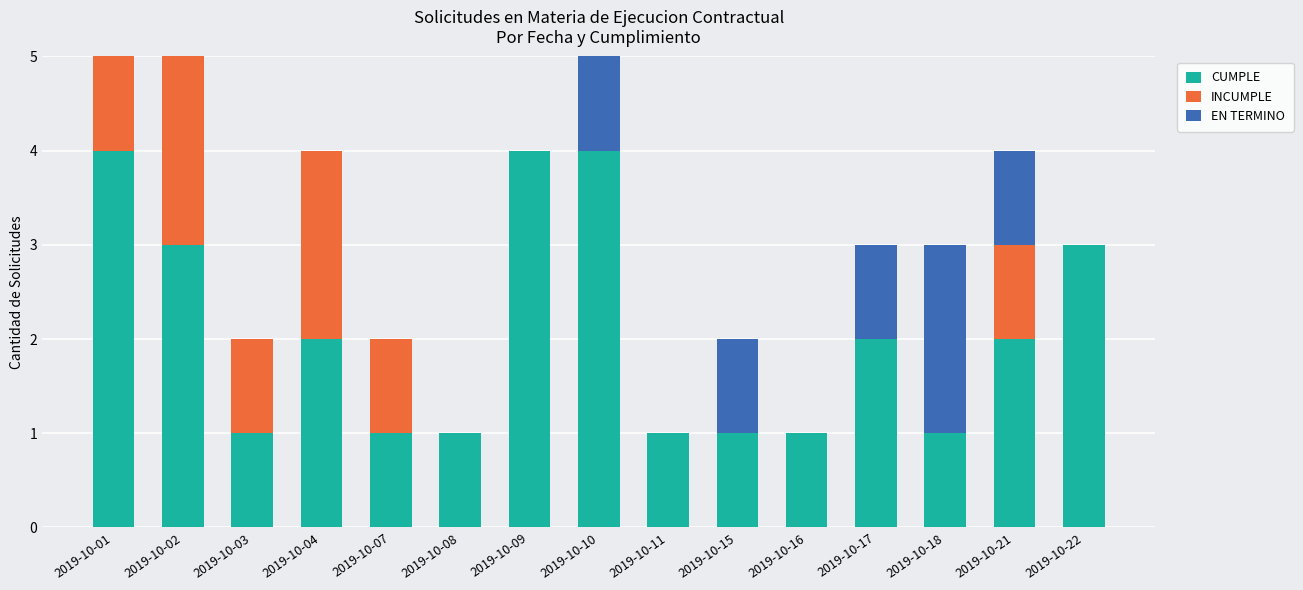

Is it true that CUMPLE equals 3 at 2019-10-22?

True